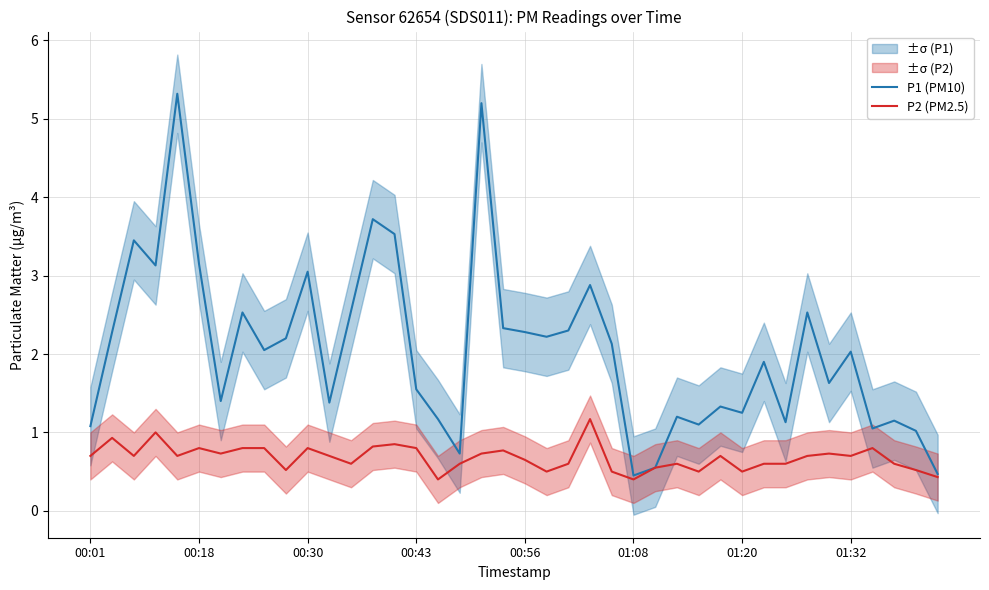

At 8, list the series in order from largest to smallest.

P1 (PM10), P2 (PM2.5)